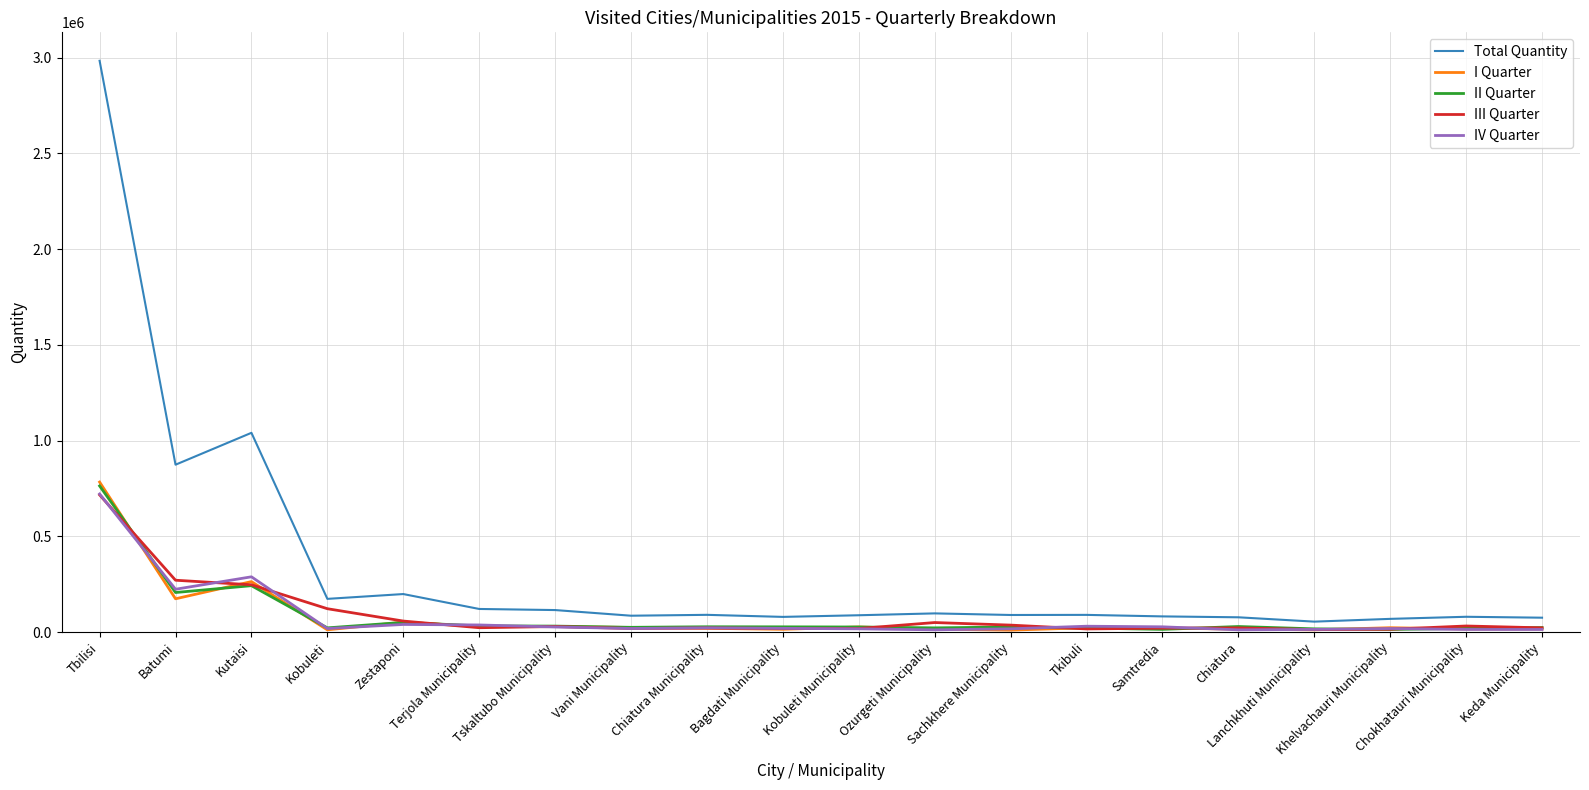

True or false: III Quarter and IV Quarter cross at least once.

True